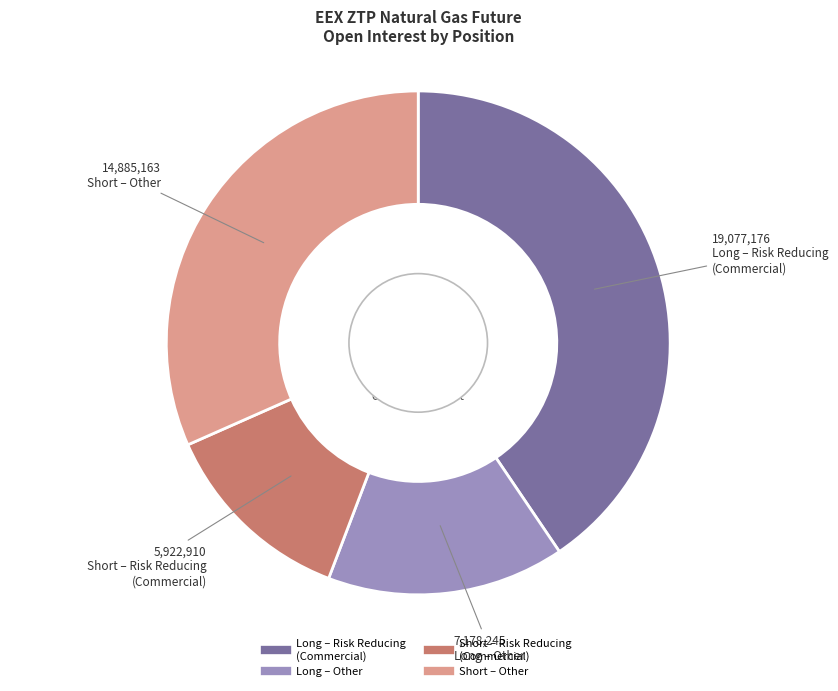

What is the change in value from Long (Total) to Short (Total)?

-5447348